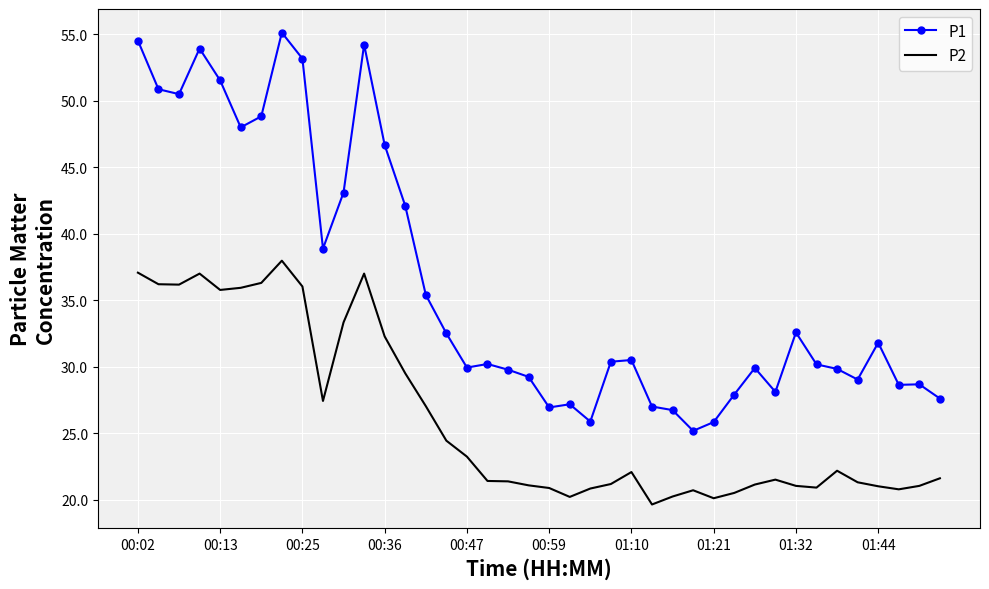

True or false: P2 and P1 cross at least once.

False